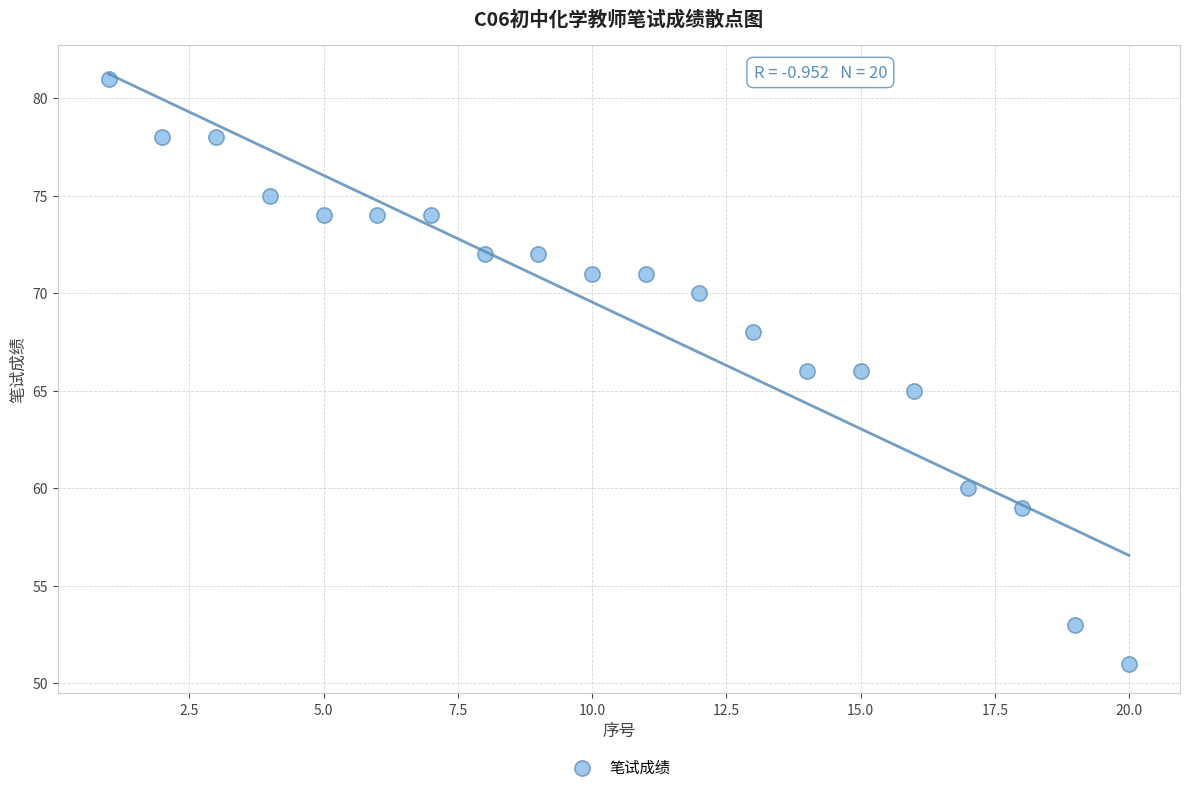

What is the range of X values (max minus min)?

19